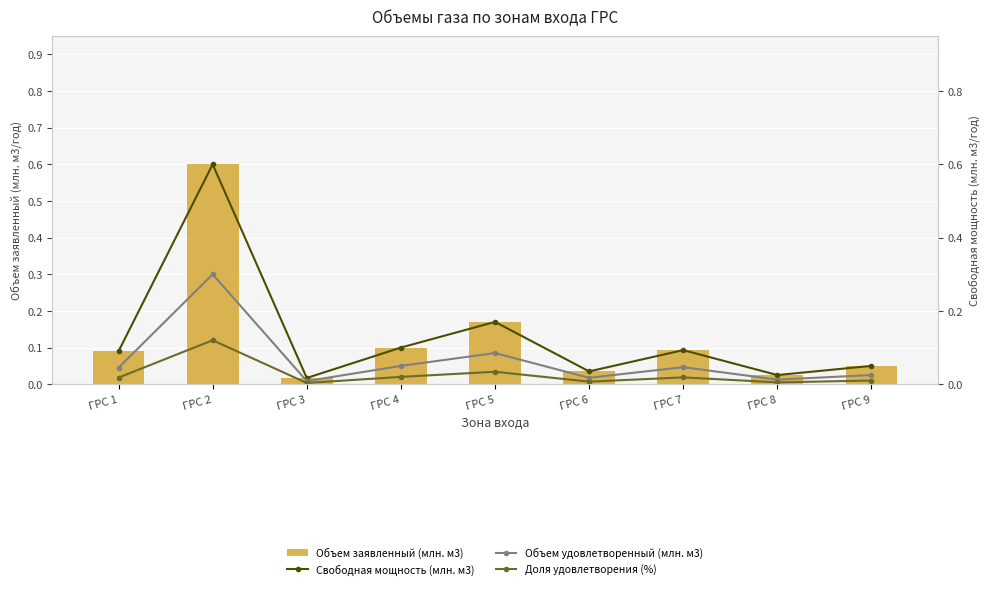

Which category has the lowest value in the Объем удовлетворенный (млн. м3) series?

ГРС 3